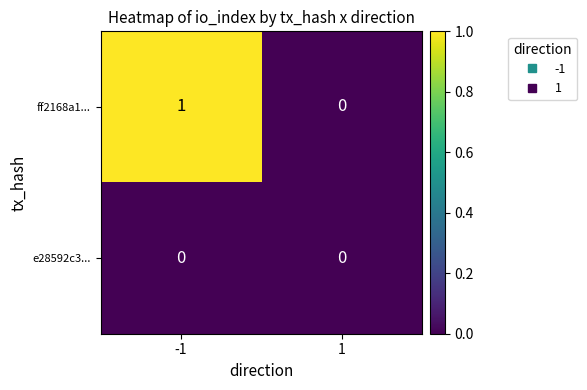

List the series in order of their overall mean, lowest first.

e28592c3..., ff2168a1...